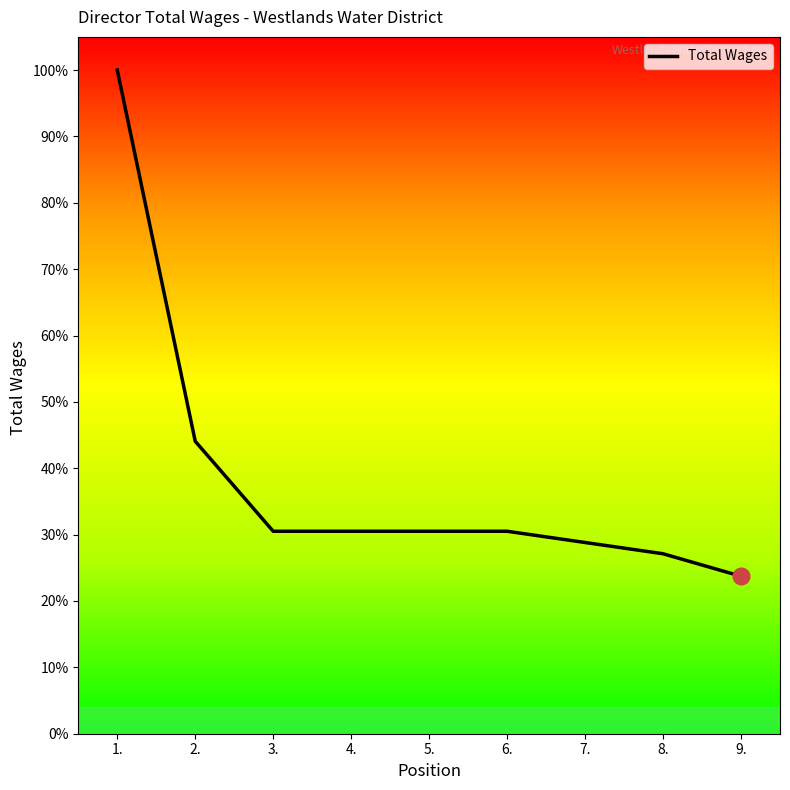

Does the chart display data point markers on the line(s)?

No